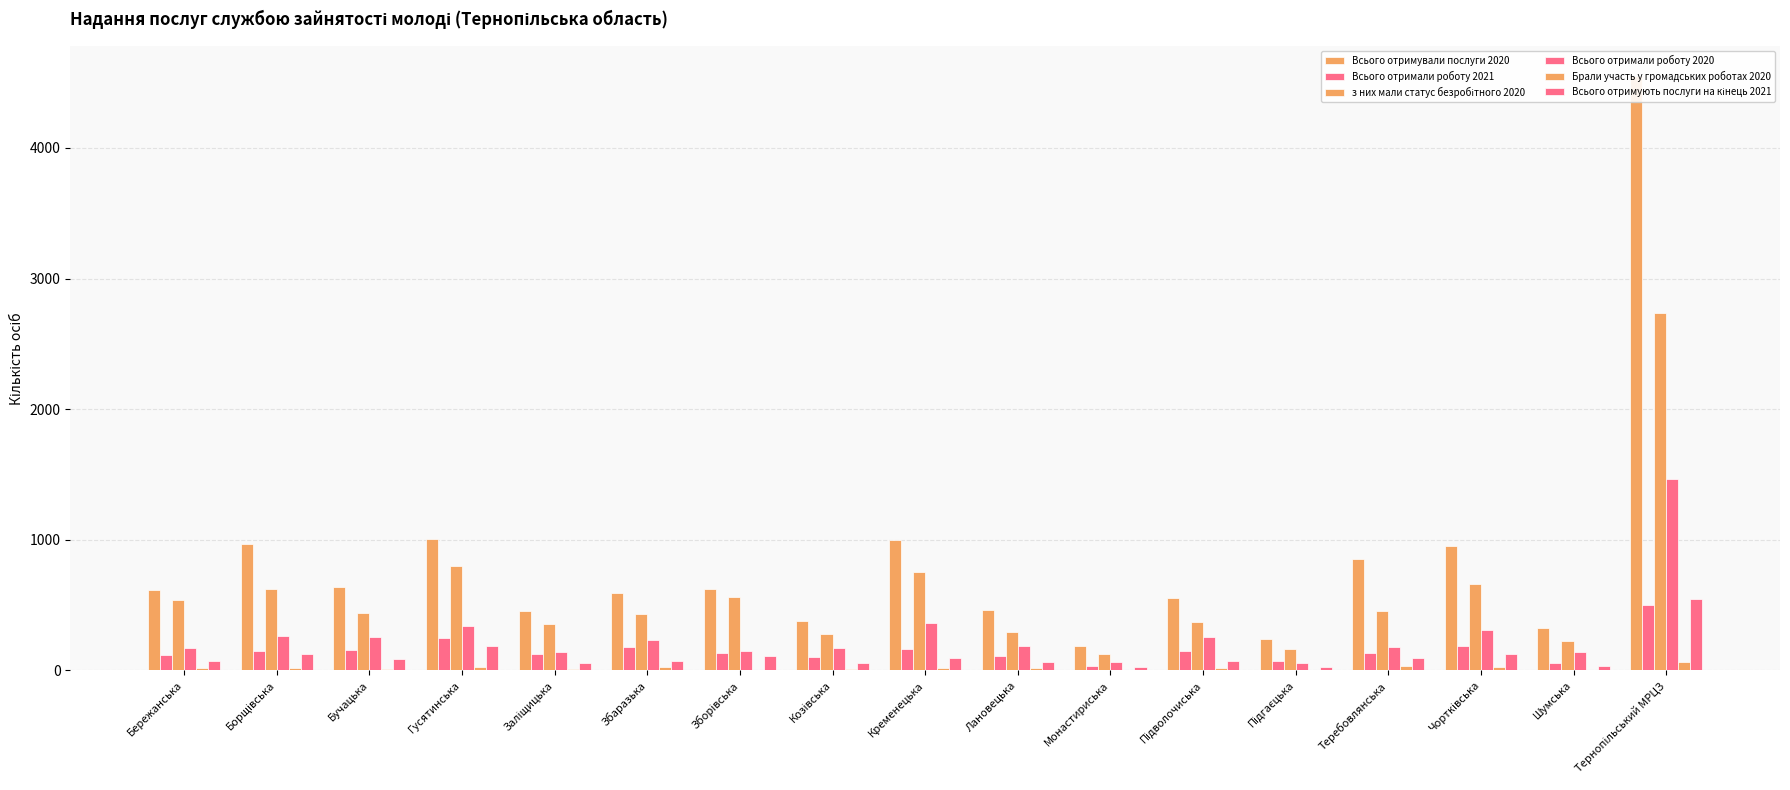

What is the lowest value of the Всього отримали роботу 2020 series?

61